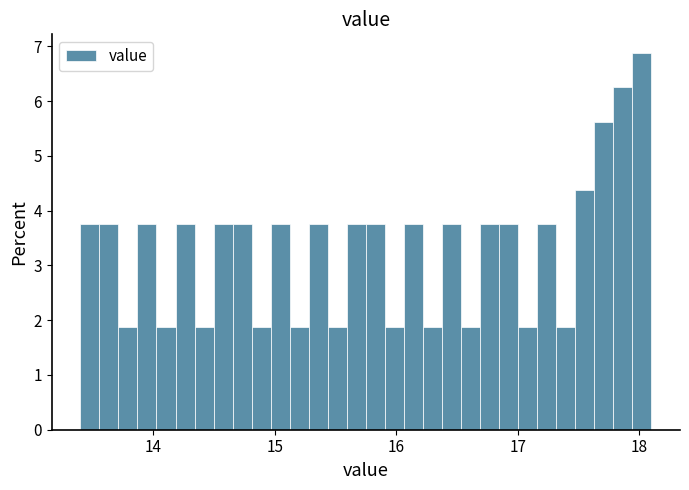

Around what value on the x-axis is the tallest bar? Give the approximate position of its centre, as read against the axis.

18.0